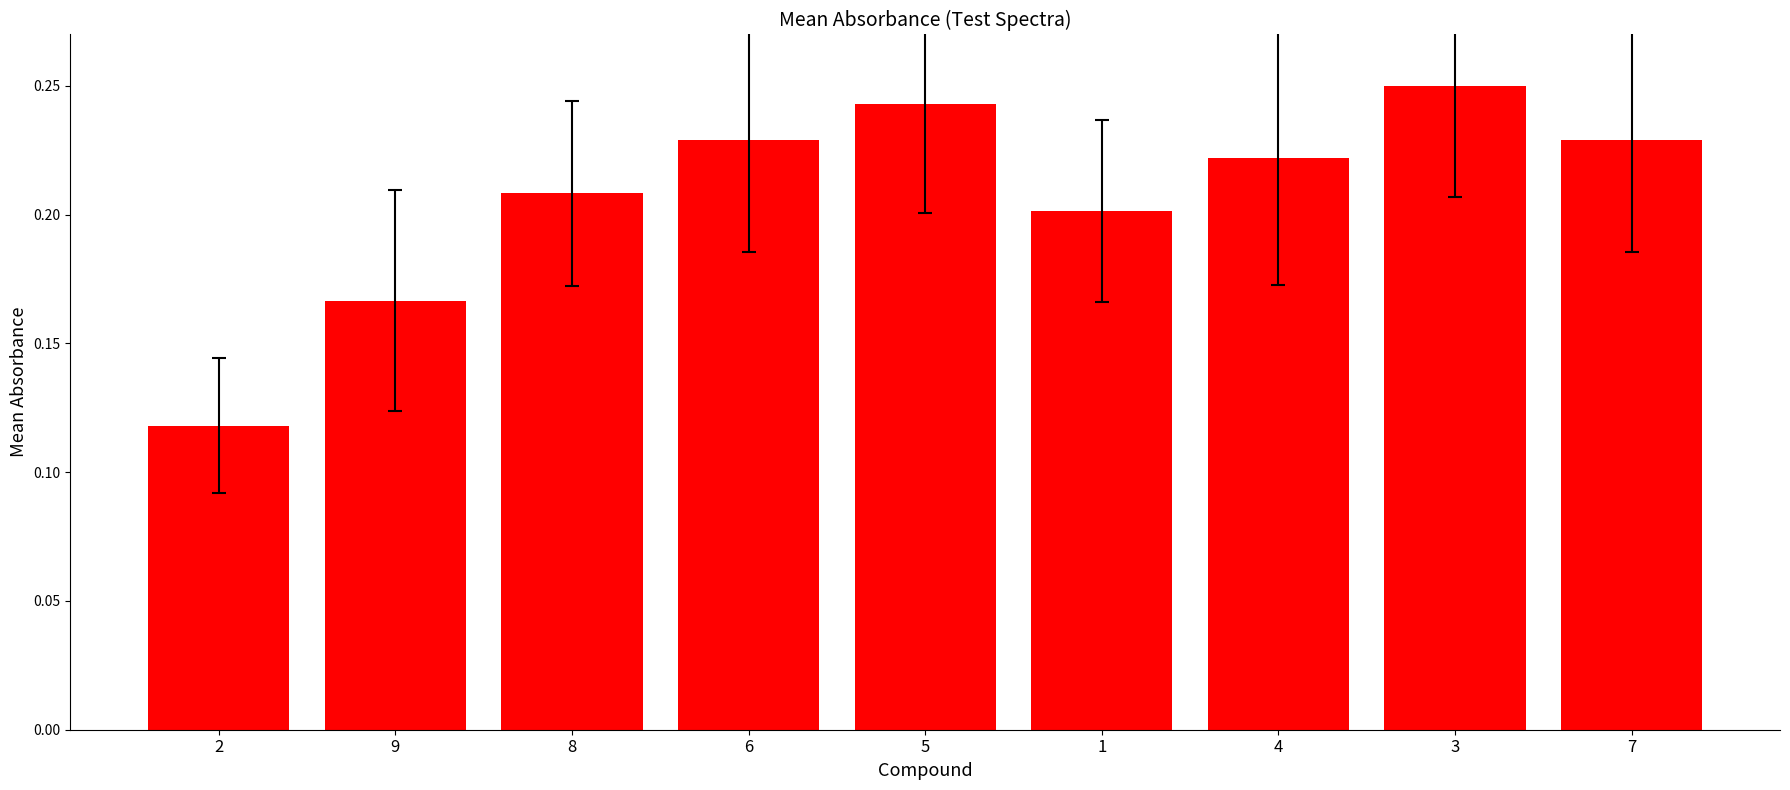

What is the label of the 6th bar from the left?

1